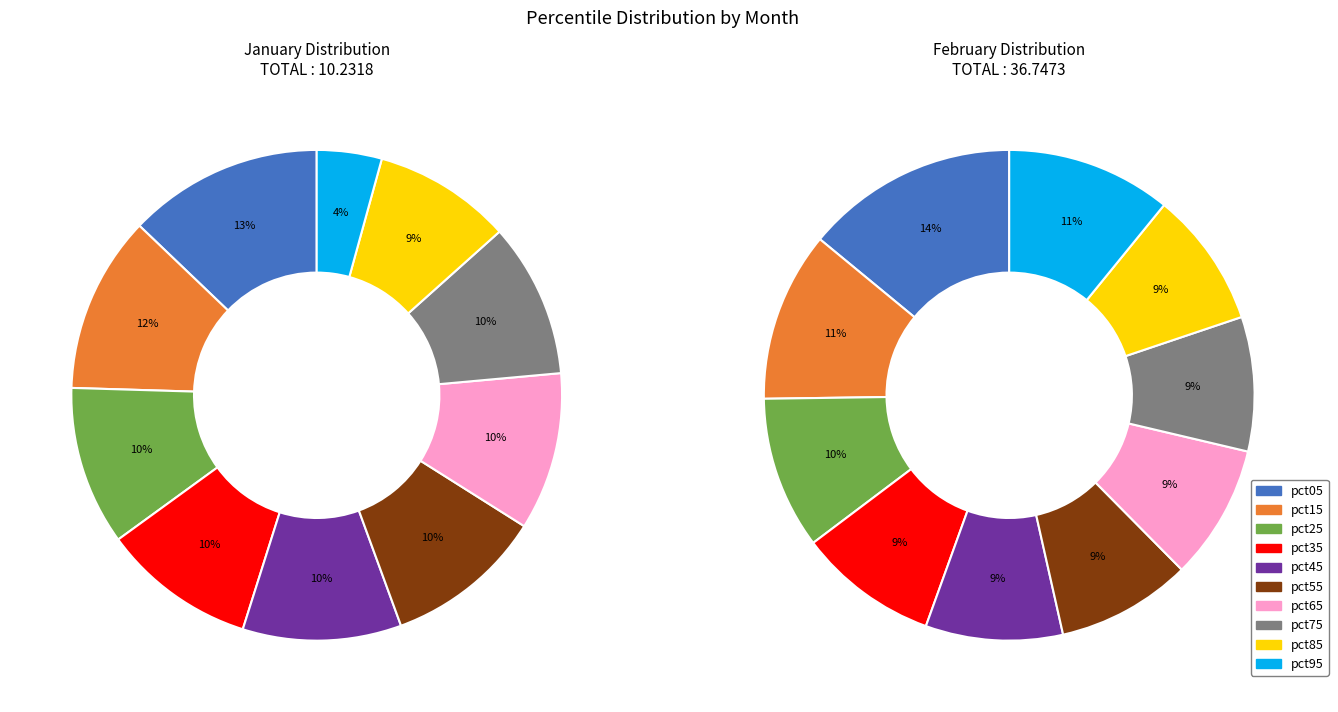

What percentage is the 7 slice, to the nearest percent?

10%